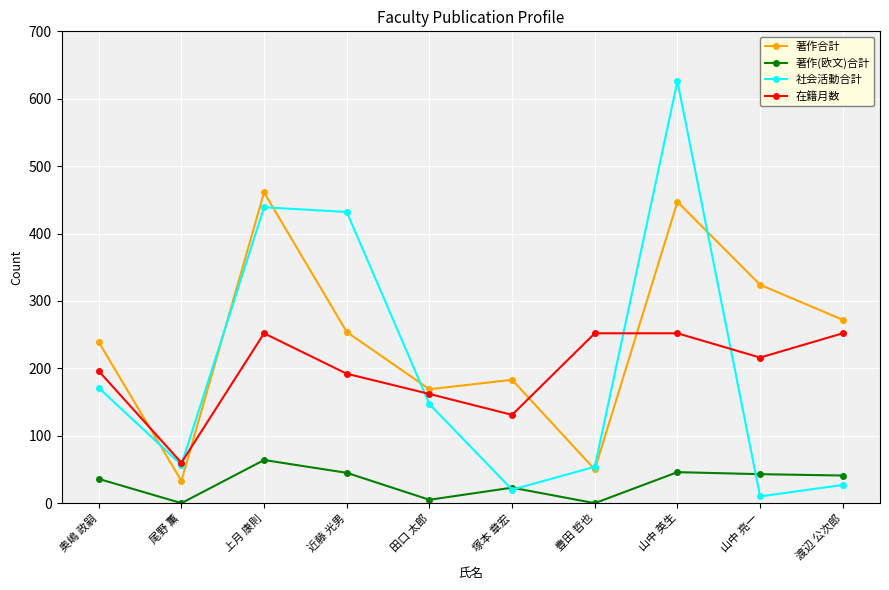

The 社会活動合計 series shows 147 at 田口 太郎. True or false?

True